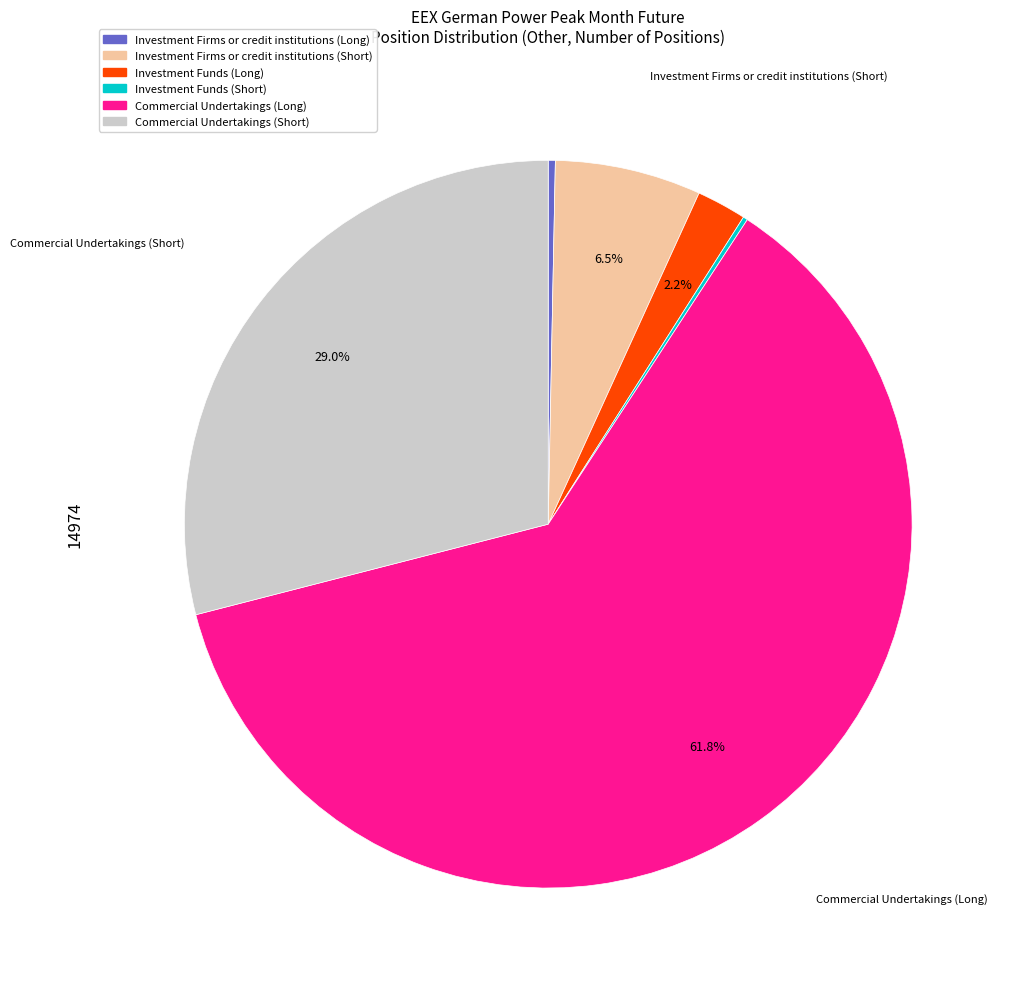

What percentage is the Commercial Undertakings (Long) slice, to the nearest percent?

62%